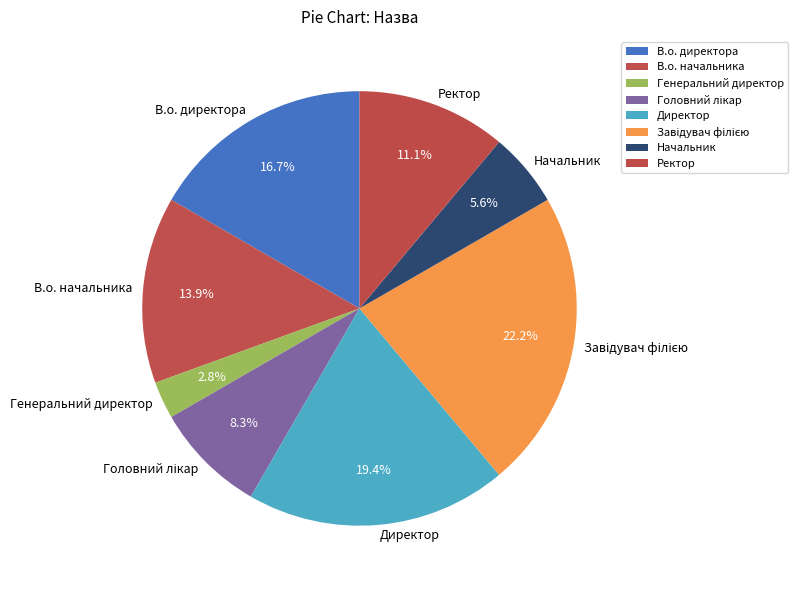

Does Ректор account for over 50% of the chart?

No